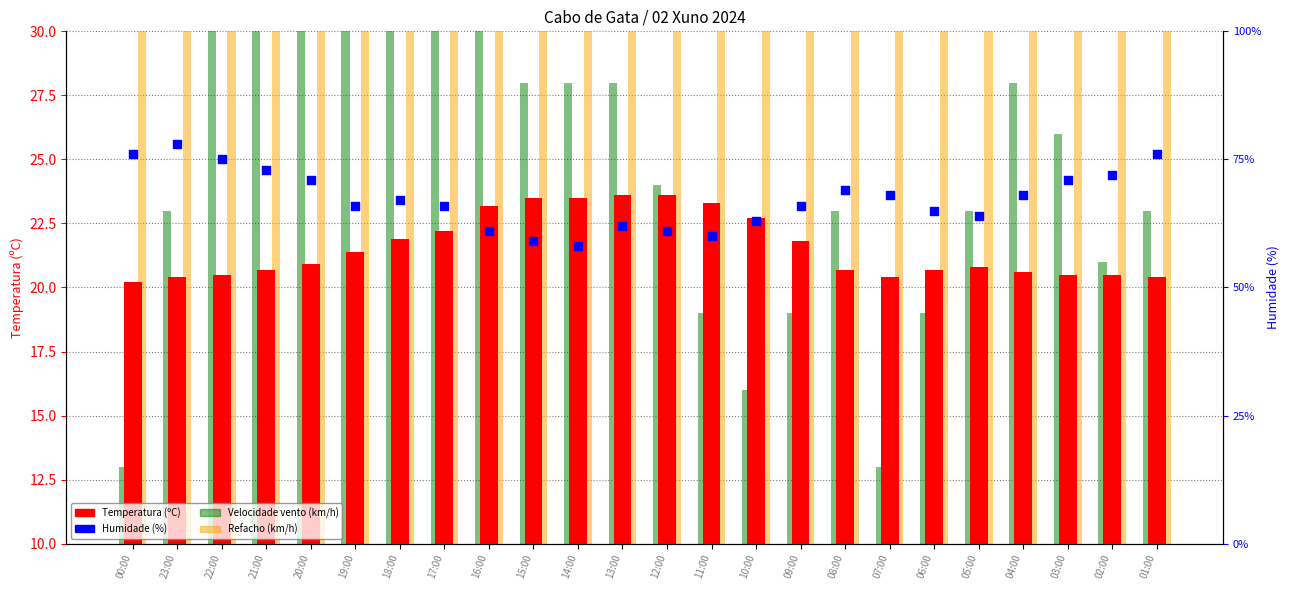

What is the total value across all series at 20:00?

213.9